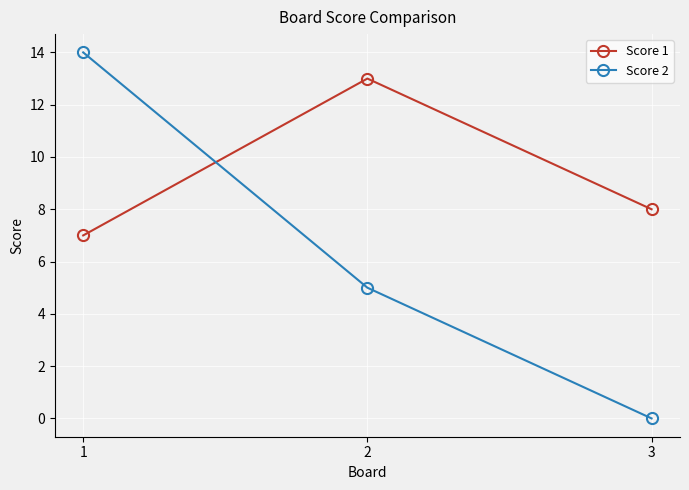

At which label is Score 2 closest to 7?

2